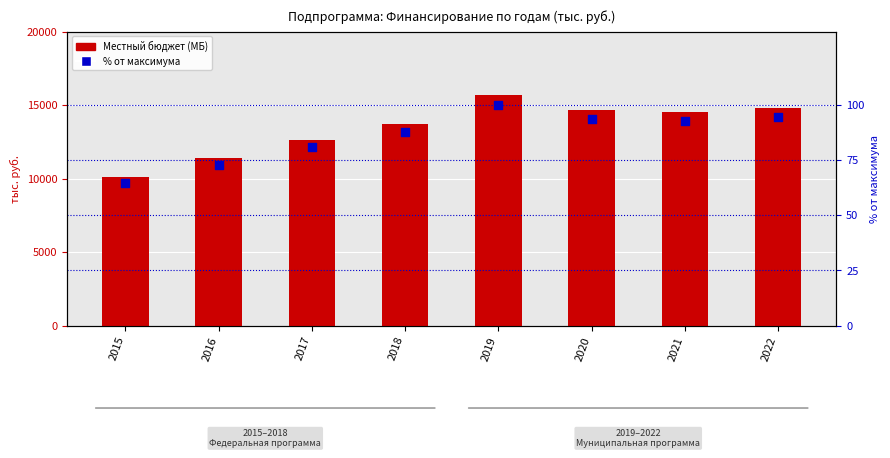

Which series reaches the maximum Y coordinate?

Местный бюджет (МБ)